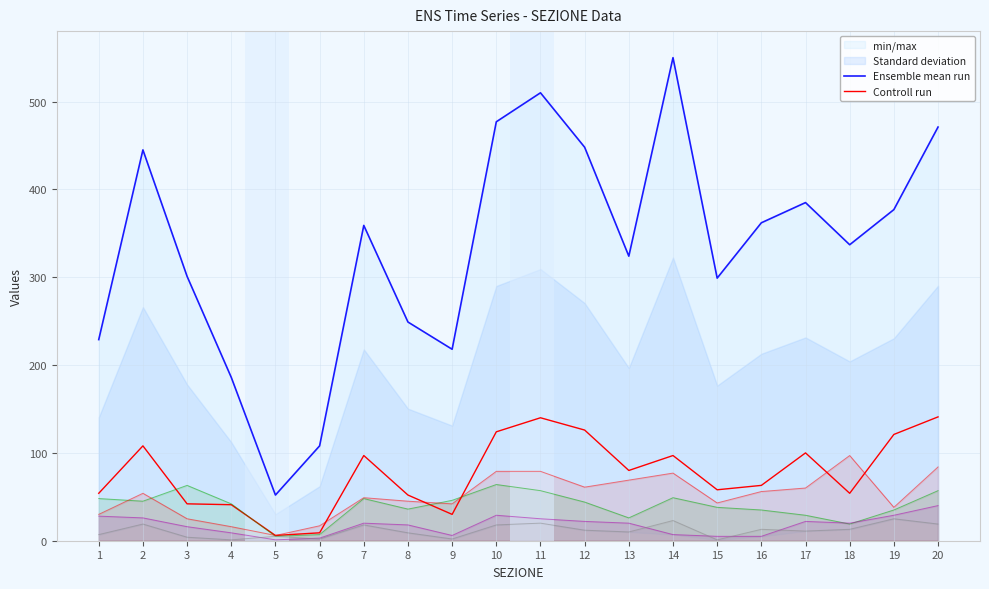

What is the maximum value shown in the chart?

550